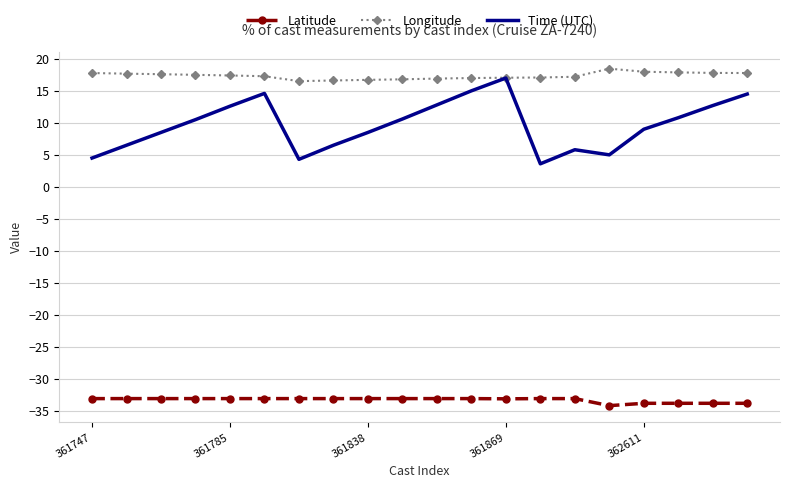

Which series has the widest spread of values?

Time (UTC)